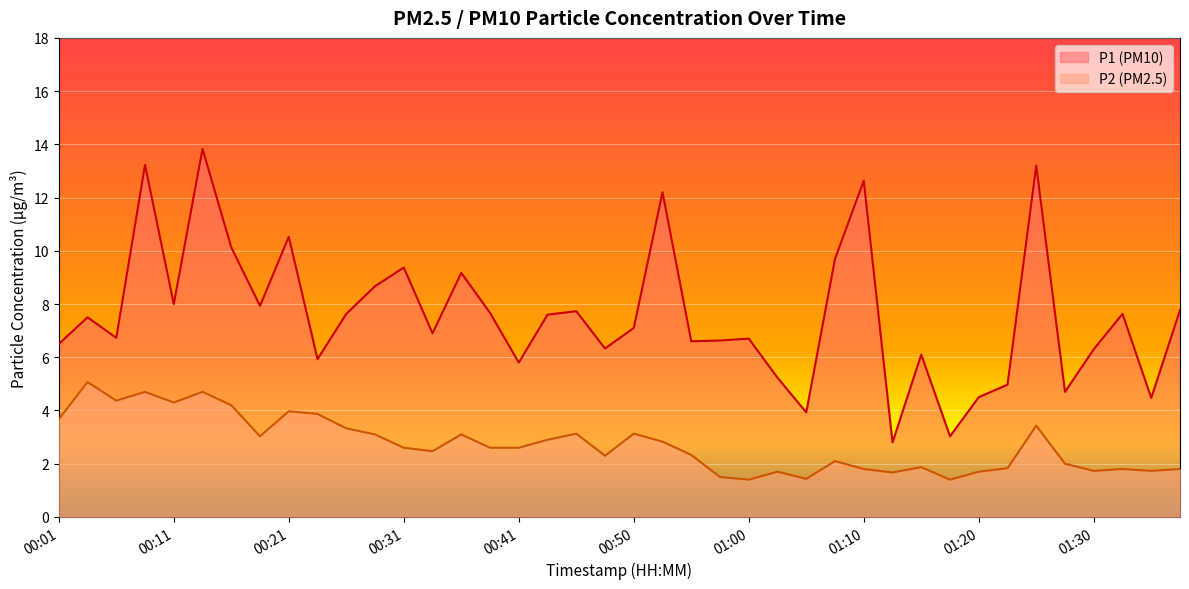

Which category has the highest value in the P1 series?

00:14